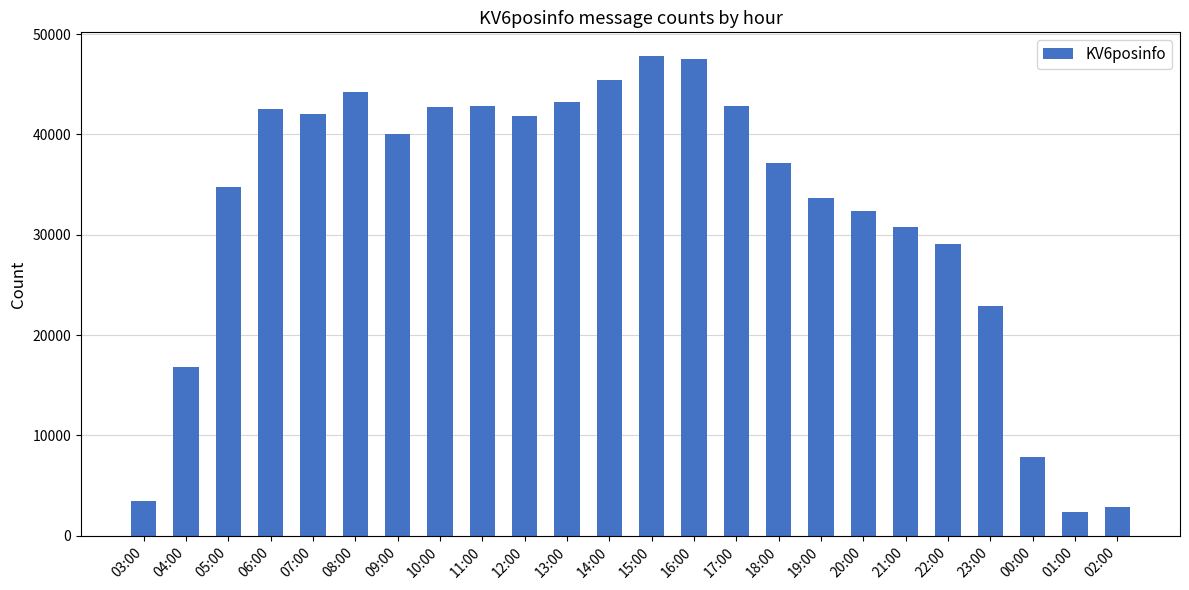

How many values are below 40069?

12